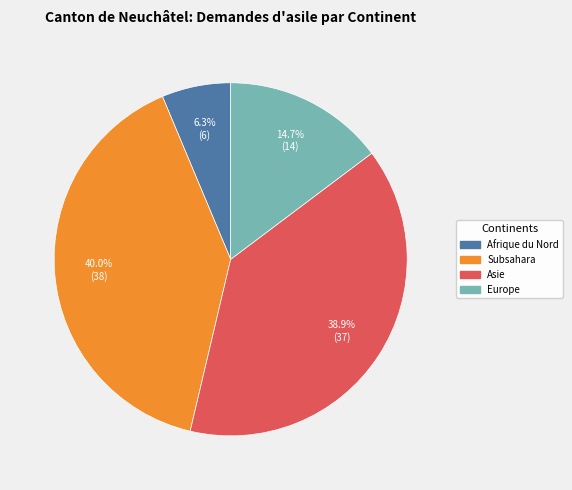

Is there any slice that represents more than half of the pie?

No